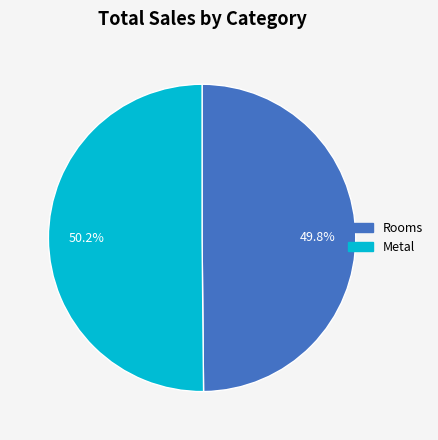

To the nearest percent, what portion does Metal represent?

50%